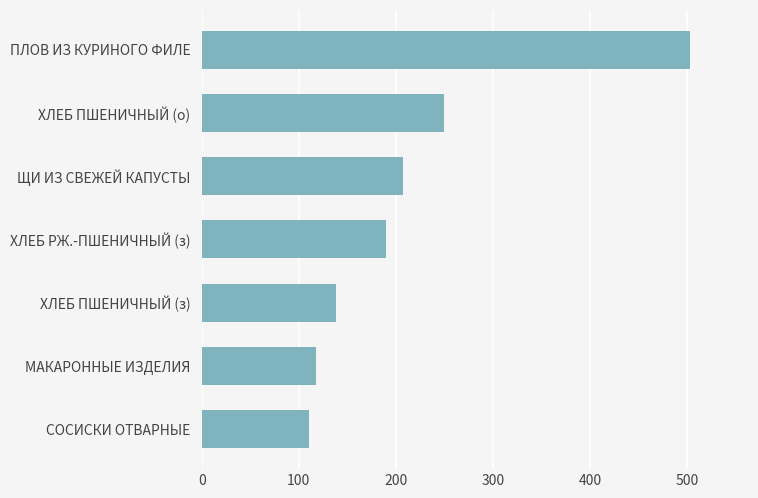

How many values are below 190?

3